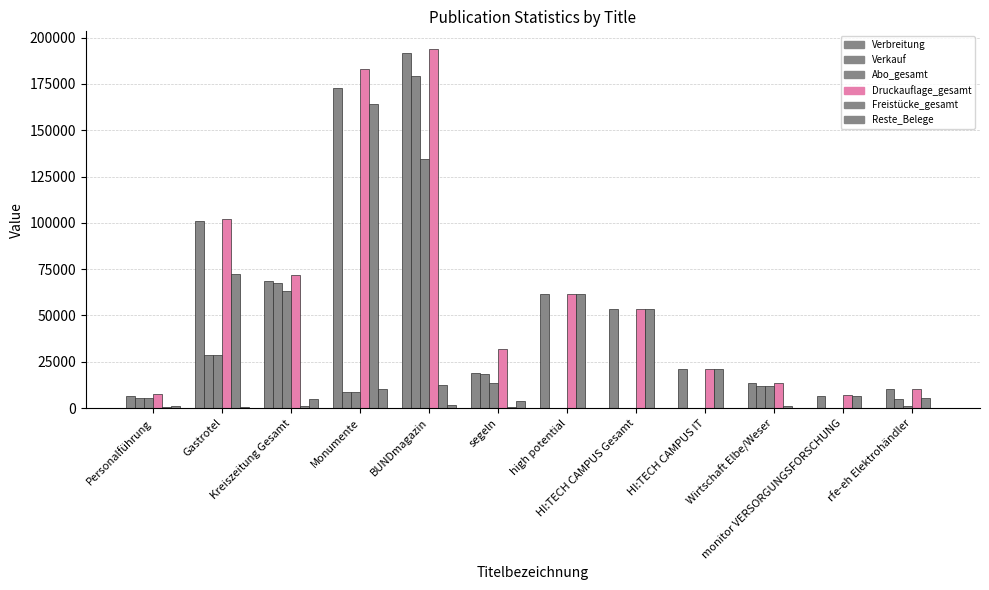

What is the sum of the Druckauflage_gesamt values at Monumente and HI:TECH CAMPUS IT?

204000